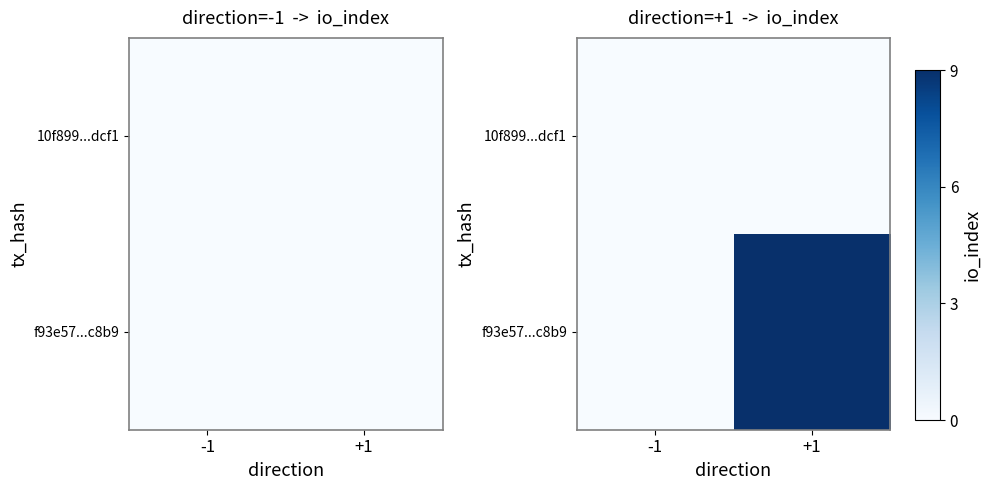

Which series has the largest total across all categories?

f93e57...c8b9